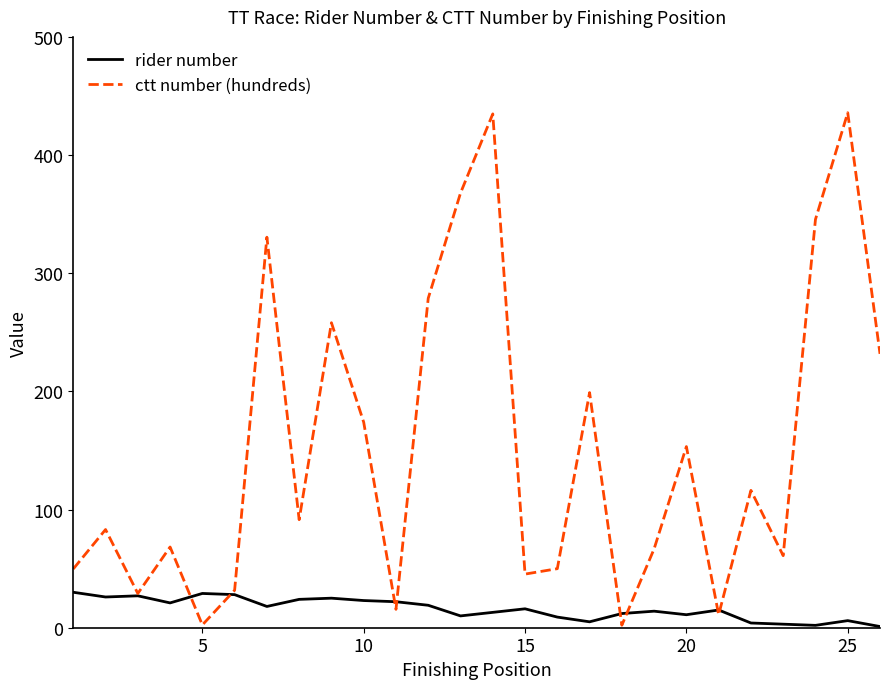

Which series has the largest range (max minus min)?

ctt number (hundreds)